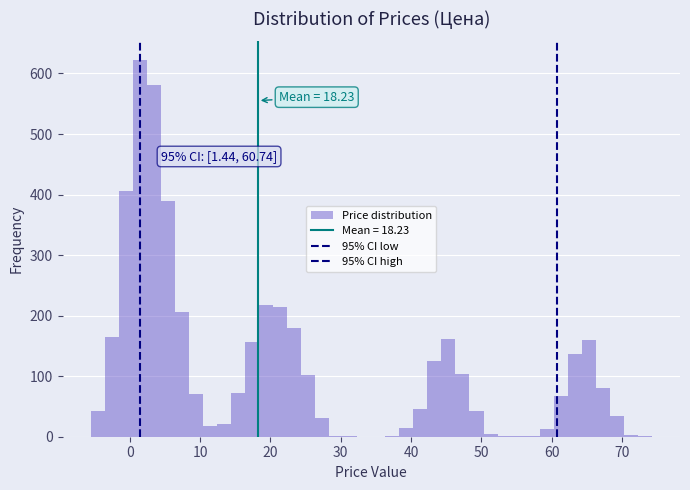

Read against the x-axis, roughly where is the centre of the tallest bar?

1